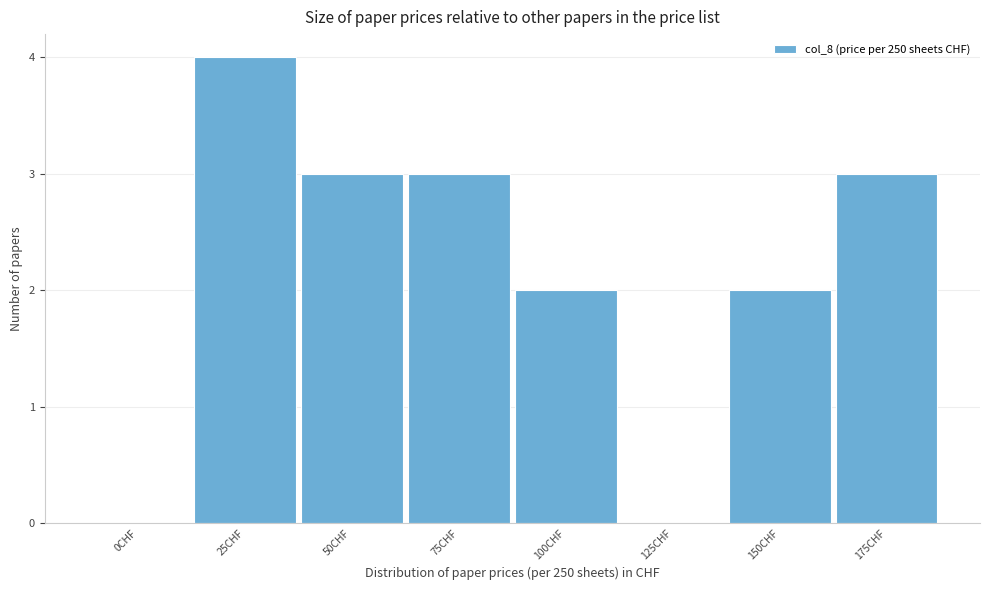

Reading right to left, list all the values displayed in this chart.

175CHF=3	150CHF=2	125CHF=0	100CHF=2	75CHF=3	50CHF=3	25CHF=4	0CHF=0